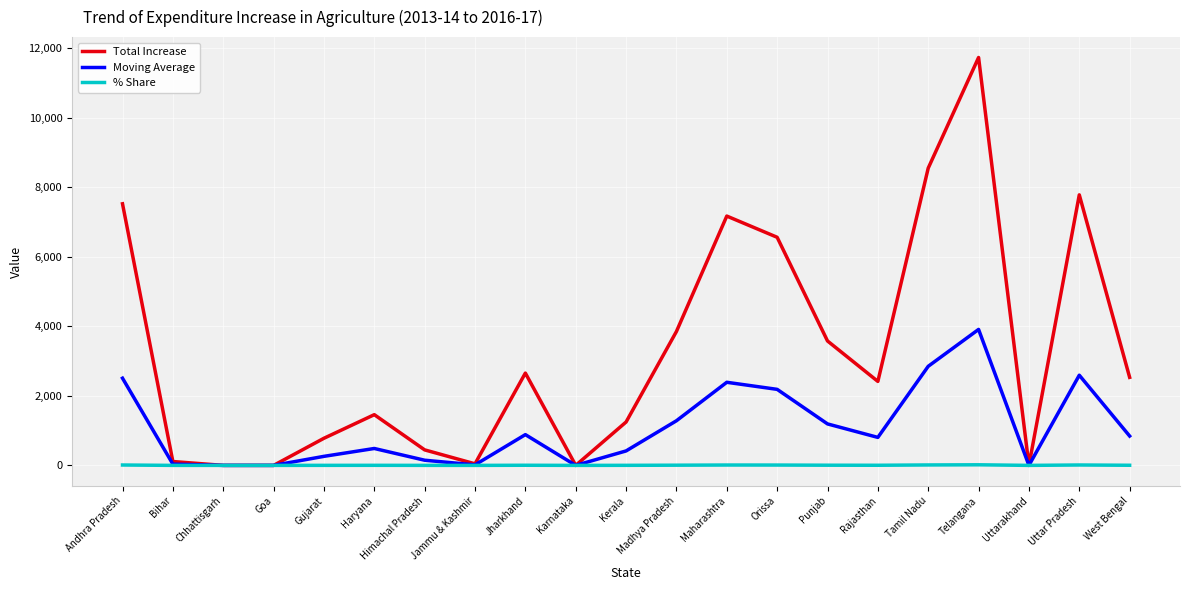

What is the average value of the Moving Average series?

1086.7